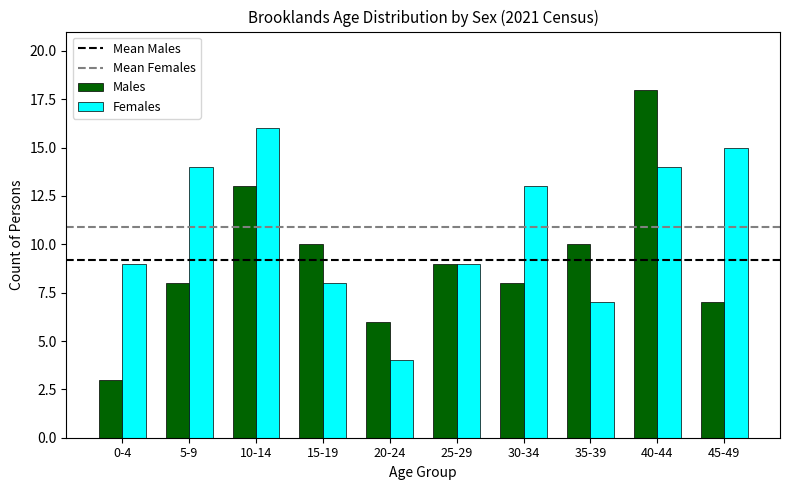

What is the total value across all series at 30-34?

21